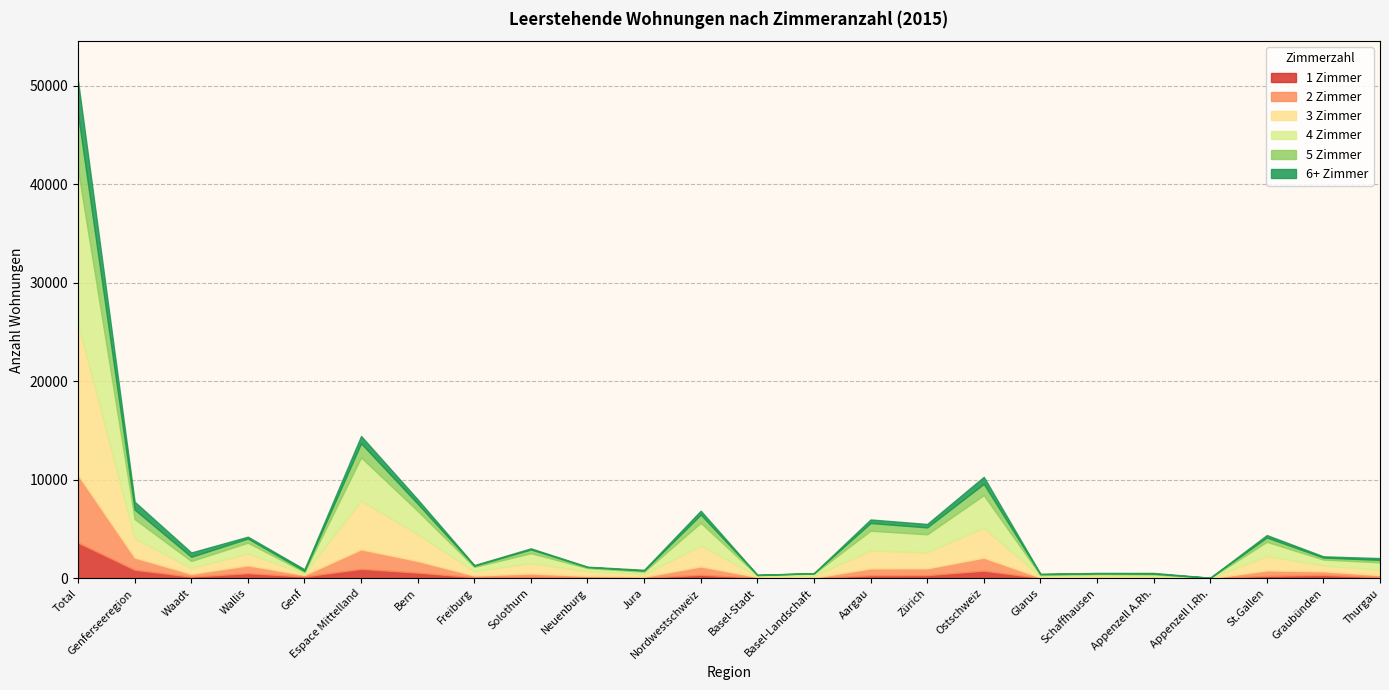

Where do 3 Zimmer and 6+ Zimmer first cross each other?

Wallis and Genf